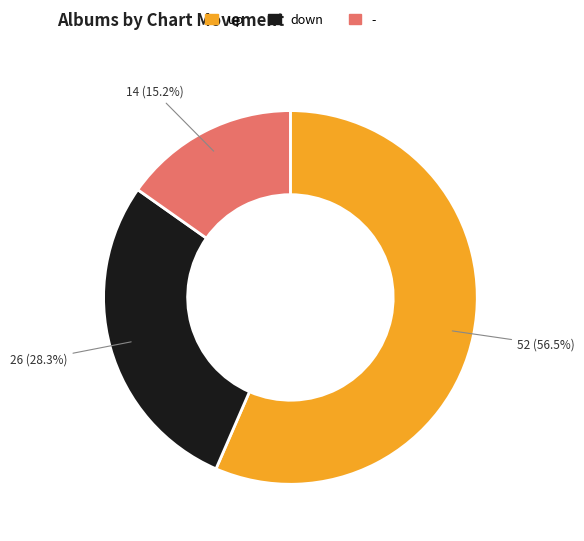

What is the total percentage of down and -?

43.5%